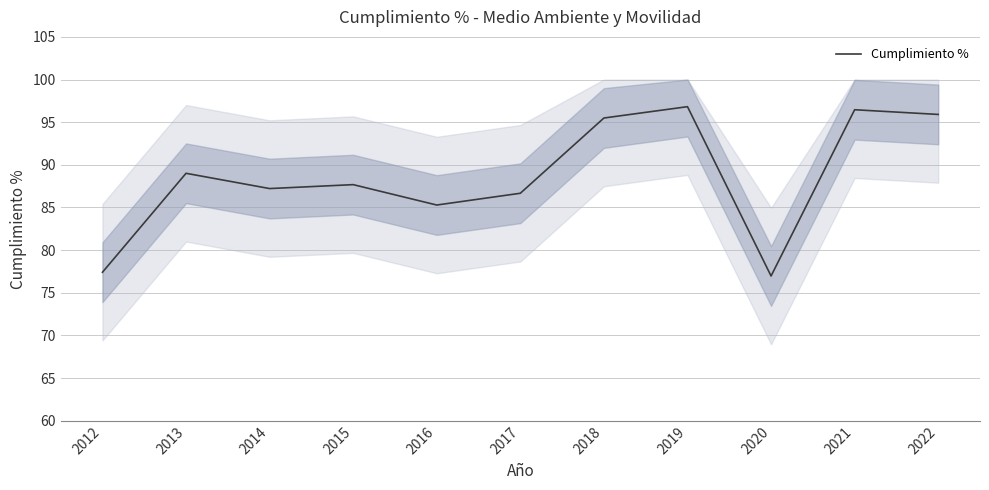

At which category does the chart reach its minimum across all series?

2020